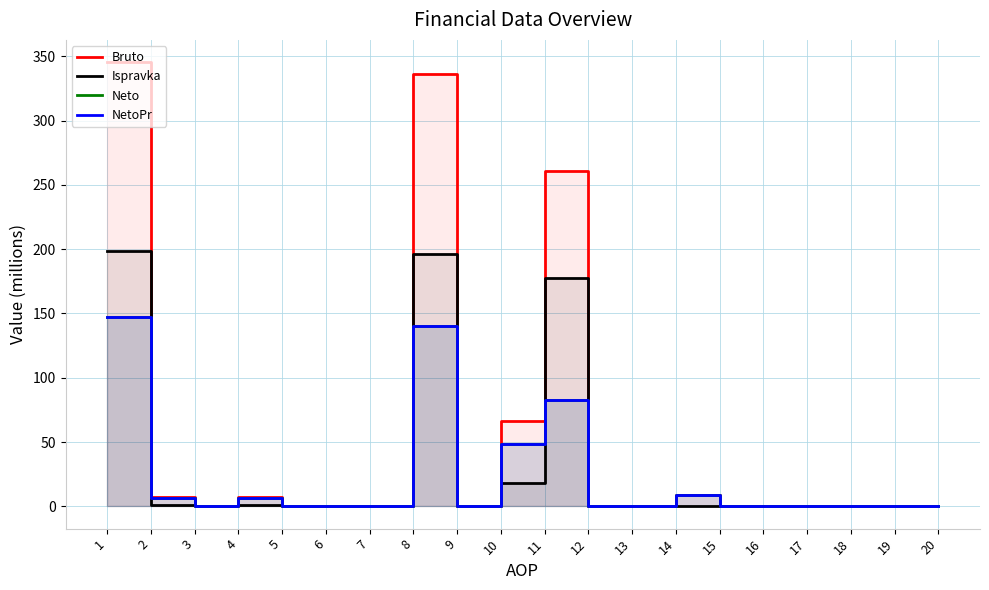

How many values in the Ispravka series exceed 0?

9